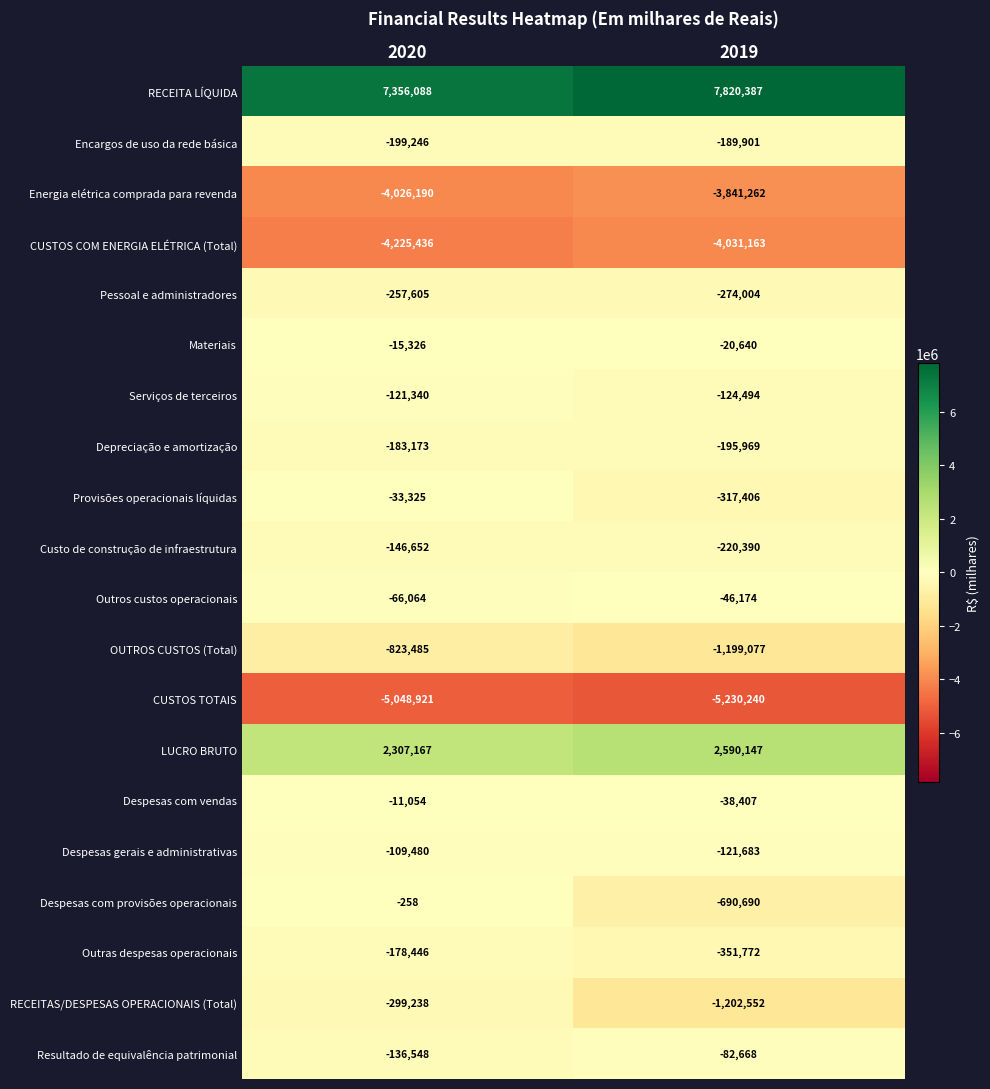

What is the difference between the maximum and minimum values in the Pessoal e administradores series?

16399